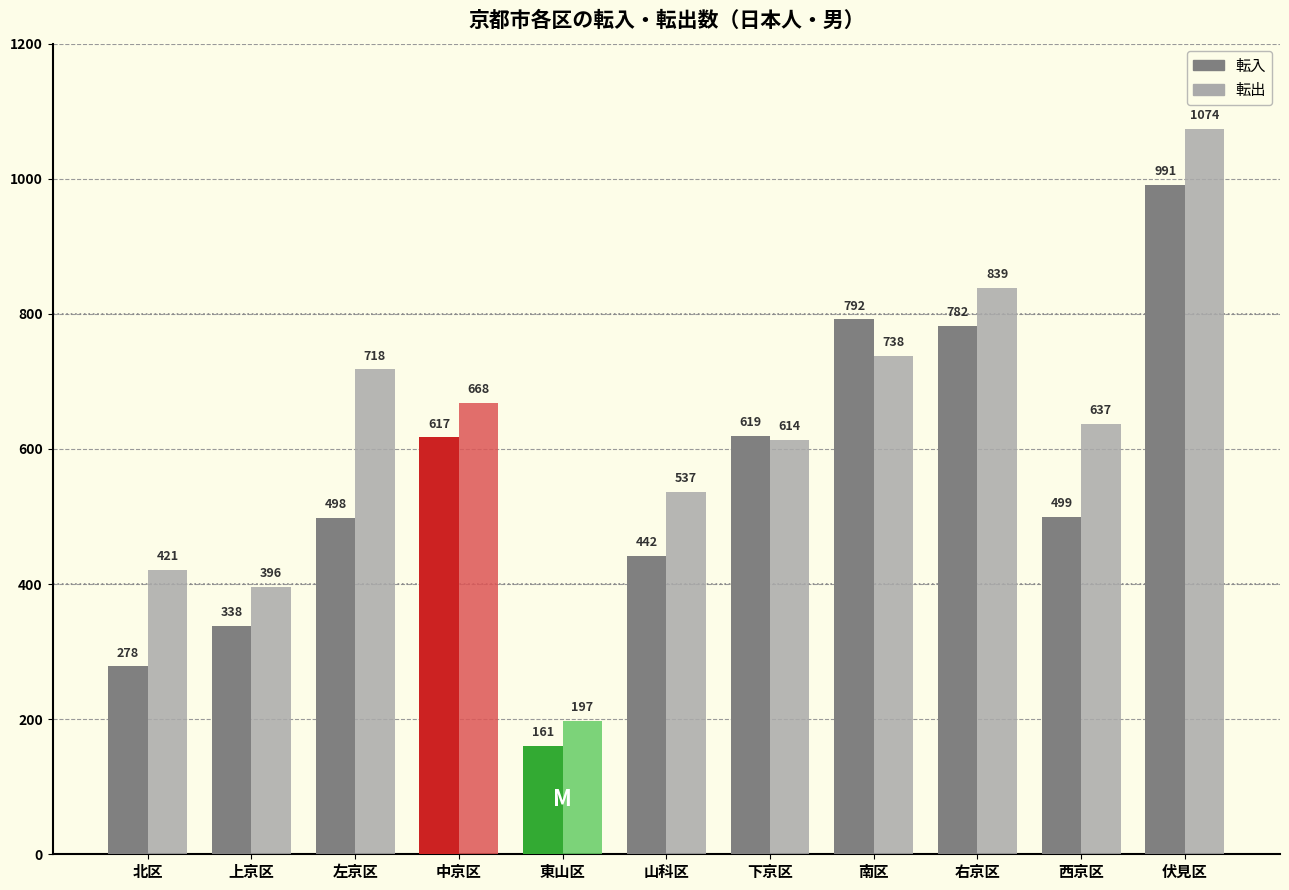

Are the bars horizontal?

No